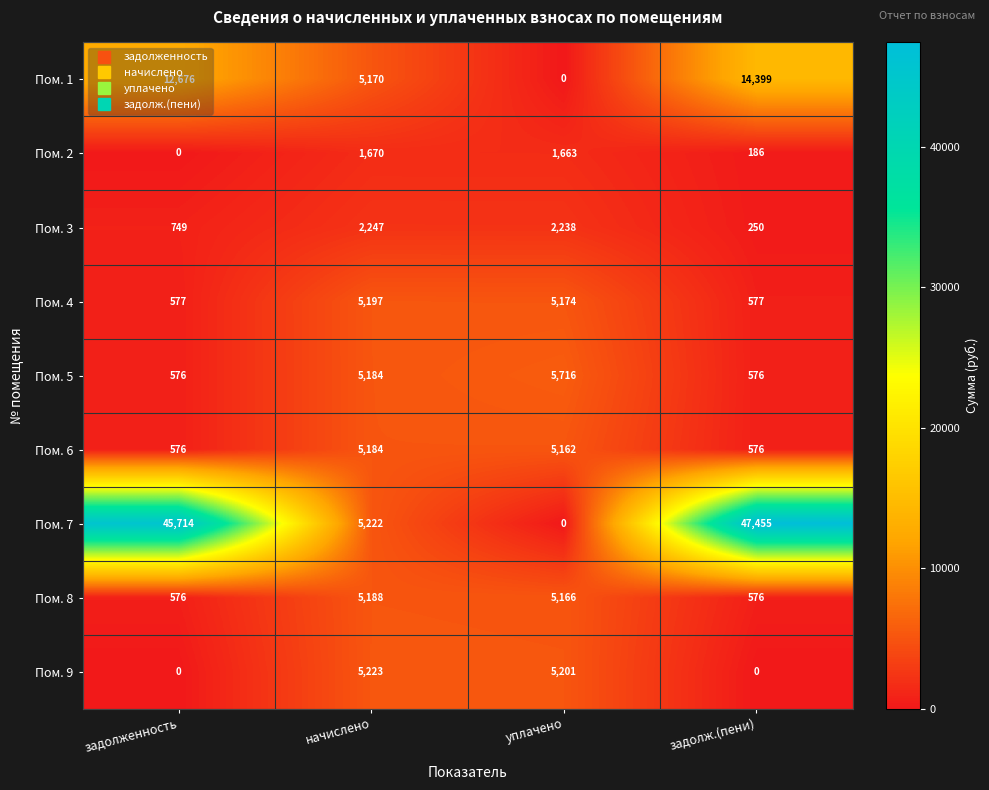

List the series in order of their peak value, highest first.

Пом. 7, Пом. 1, Пом. 5, Пом. 9, Пом. 4, Пом. 8, Пом. 6, Пом. 3, Пом. 2